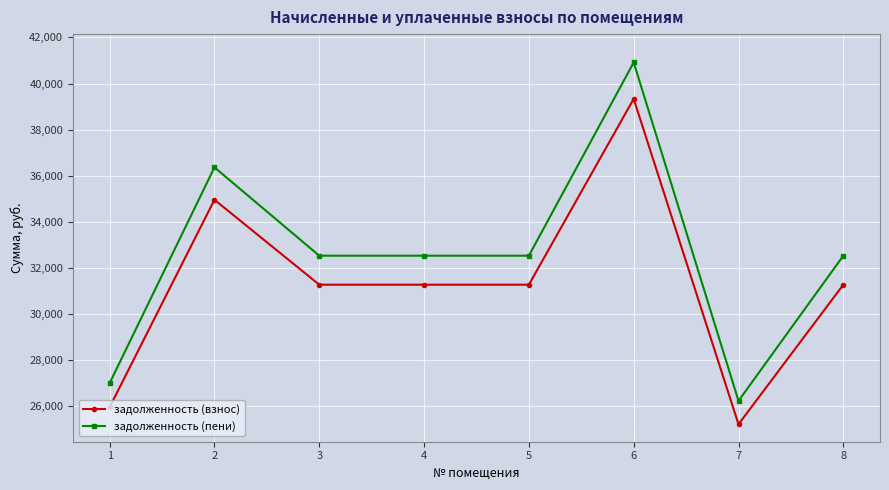

What is the average value of the задолженность (пени) series?

32583.0